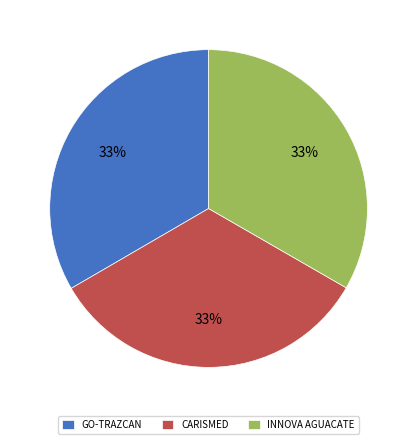

To the nearest percent, what portion does INNOVA AGUACATE represent?

33%